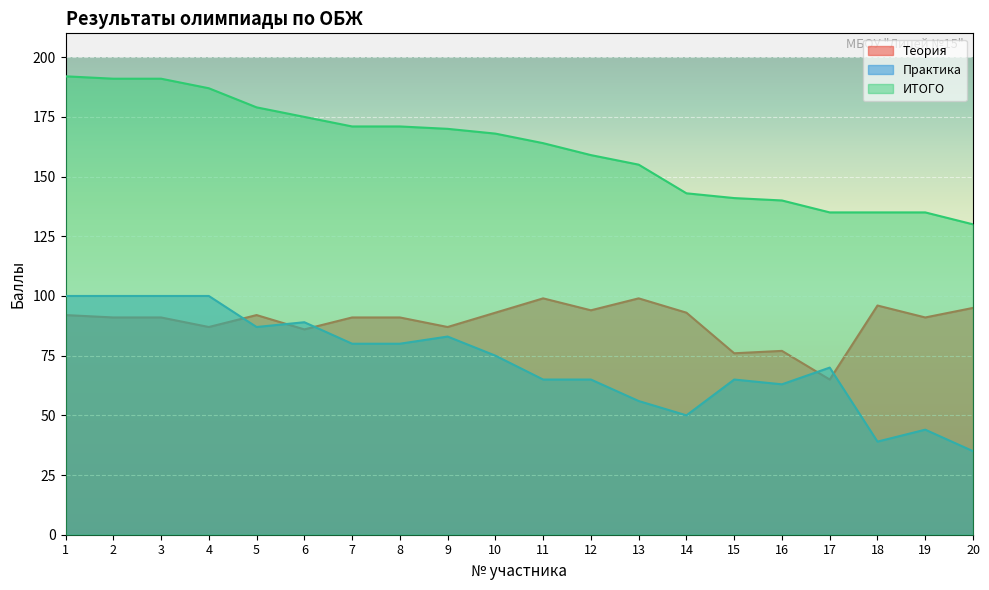

True or false: ИТОГО has a value of 72 at 19.

False